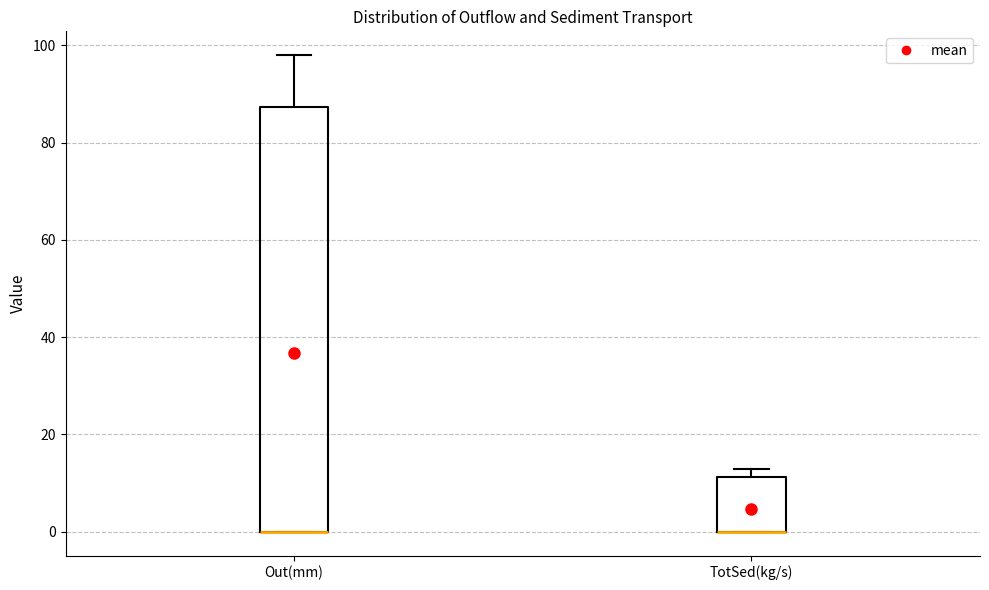

Where is the upper edge of the box for Out(mm) on the y-axis? The values are not printed on the chart, so give them approximately, as read against the axis.

88